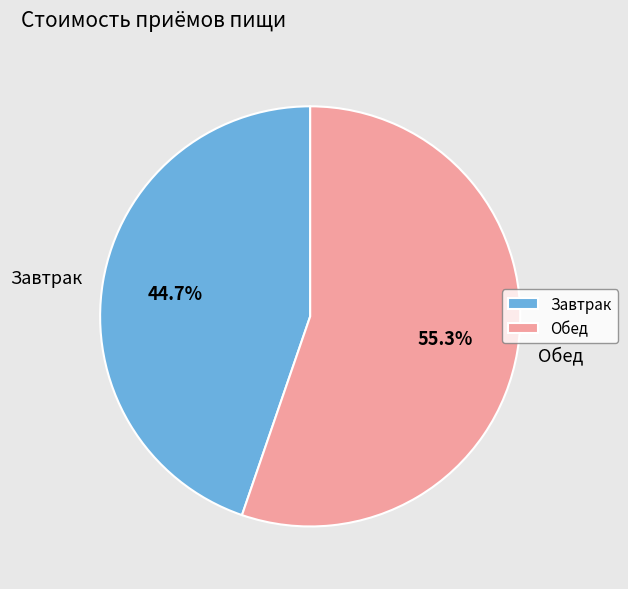

Combined, do Обед and Завтрак account for over 50%?

Yes